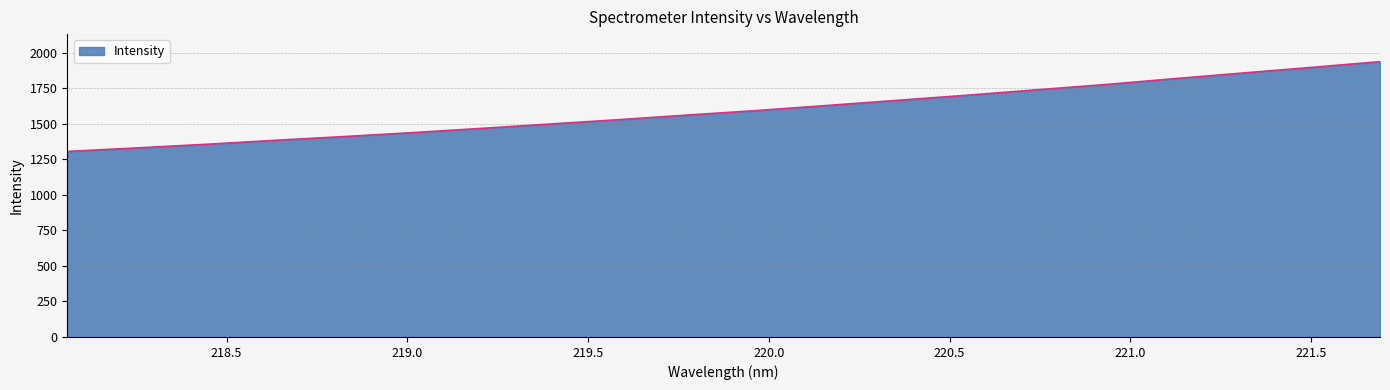

What is the difference between the maximum and minimum values?

631.3